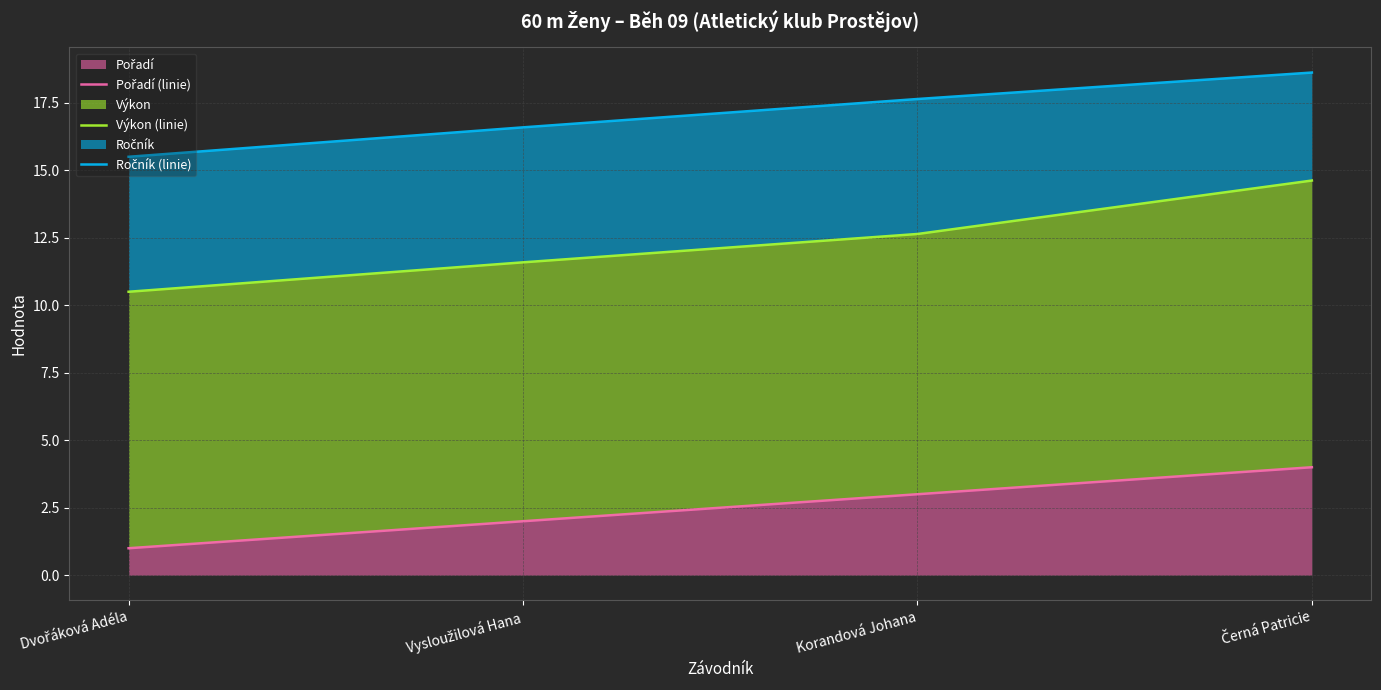

Reading left to right, transcribe all the data shown in this chart.

Pořadí (linie): Dvořáková Adéla=1.0	Vysloužilová Hana=2.0	Korandová Johana=3.0	Černá Patricie=4.0
Výkon (linie): Dvořáková Adéla=10.5	Vysloužilová Hana=11.6	Korandová Johana=12.6	Černá Patricie=14.6
Ročník (linie): Dvořáková Adéla=15.5	Vysloužilová Hana=16.6	Korandová Johana=17.6	Černá Patricie=18.6